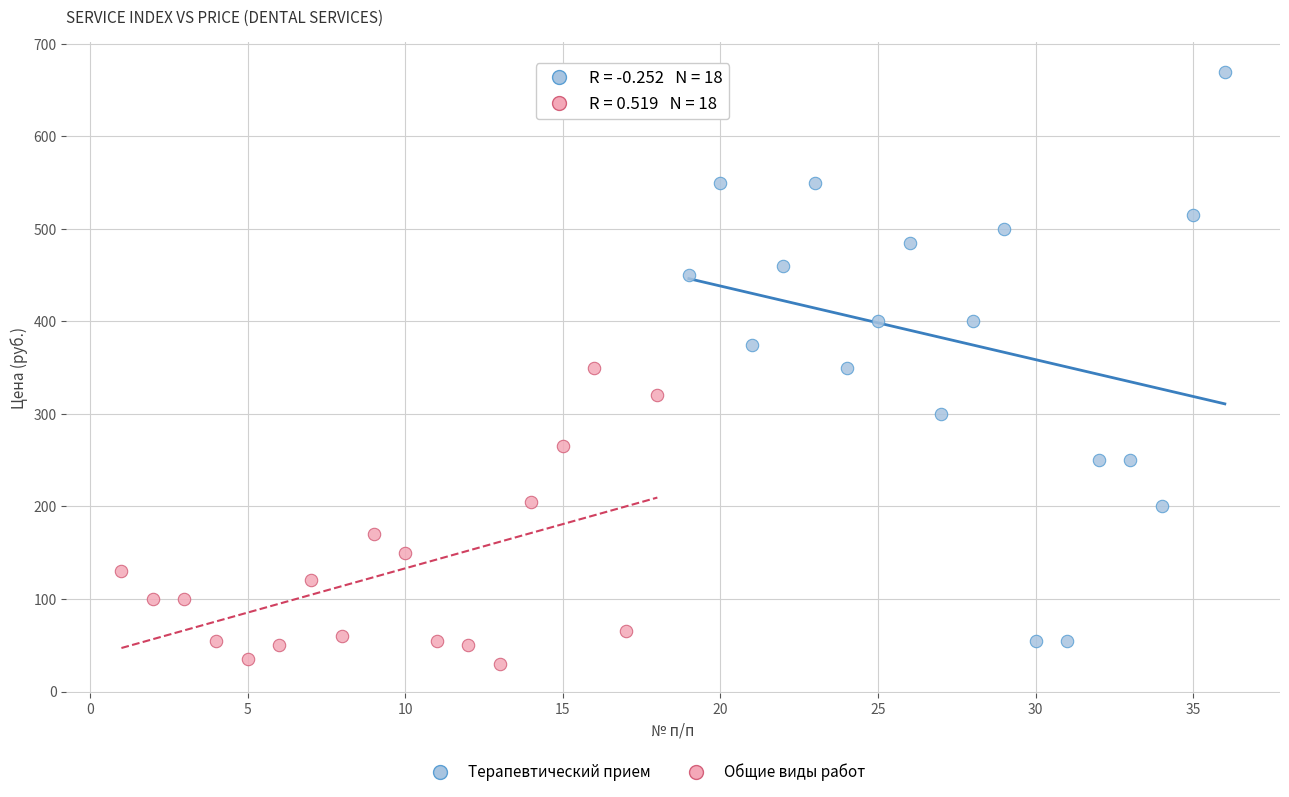

Which series contains the highest Y value?

Терапевтический прием